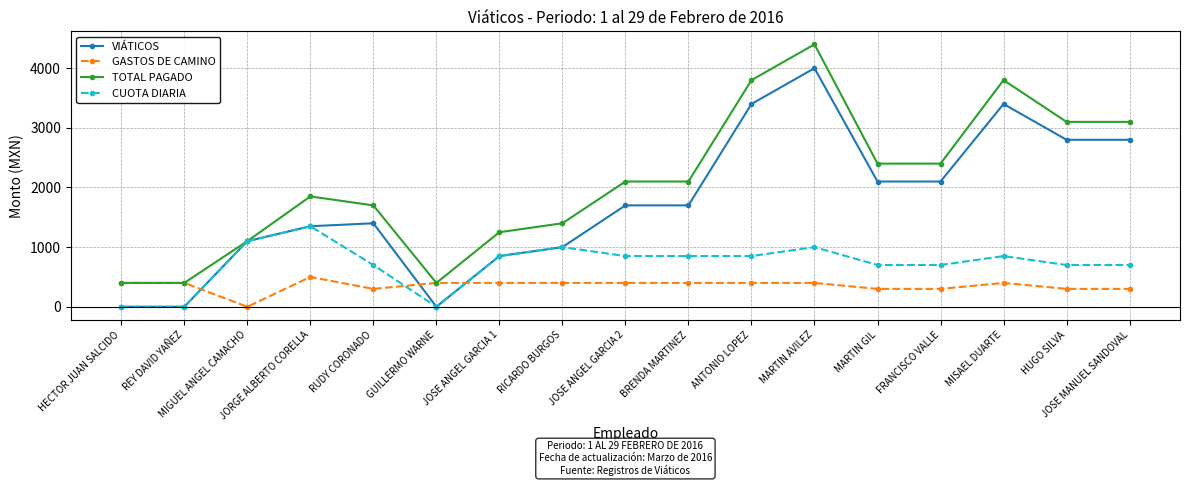

What is the sum of the TOTAL PAGADO values at REY DAVID YAÑEZ and JOSE ANGEL GARCIA 2?

2500